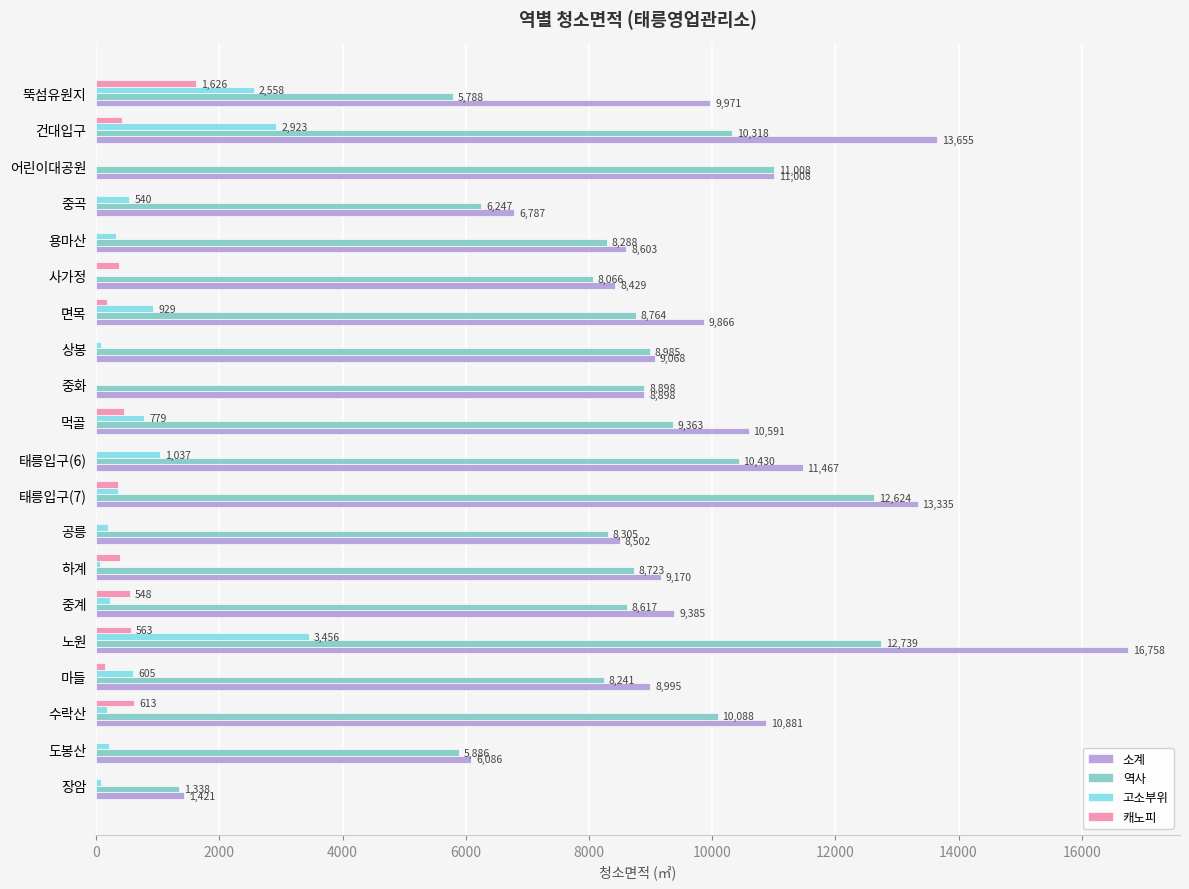

At which category is the sum across all series the highest?

노원